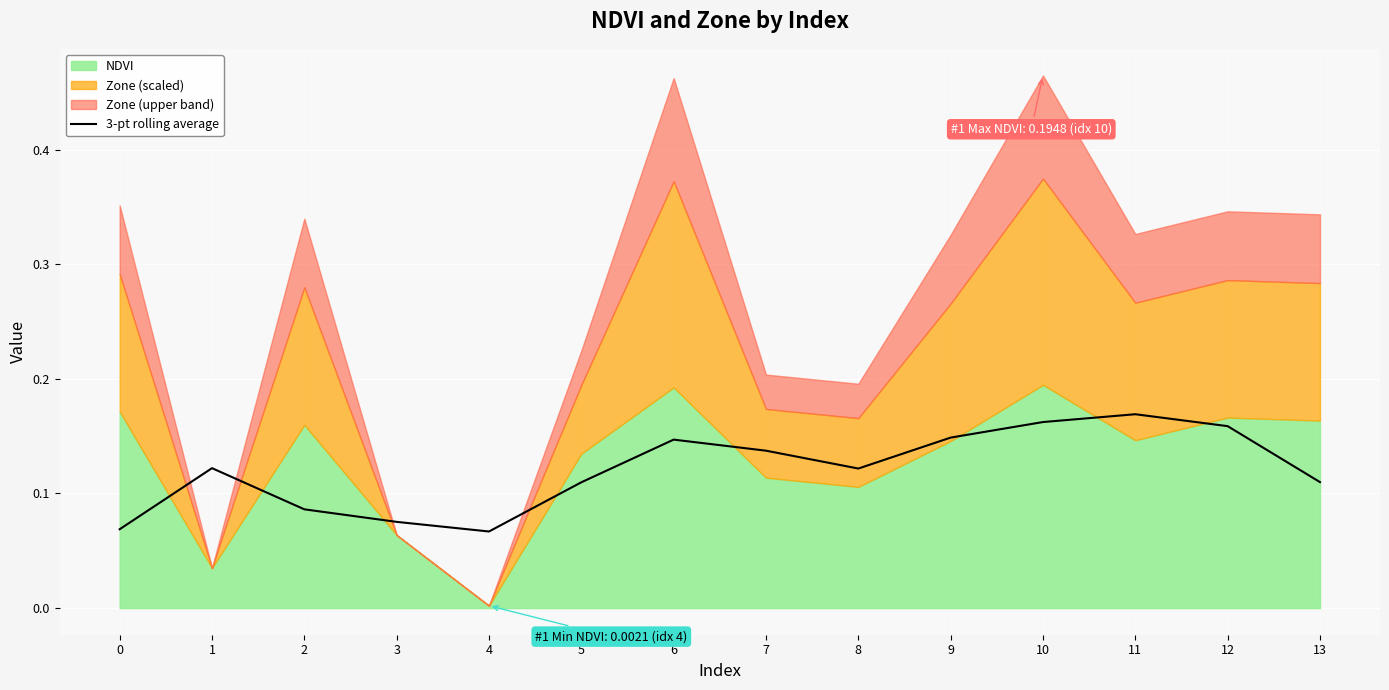

Where is the data nearest to the value 0?

4